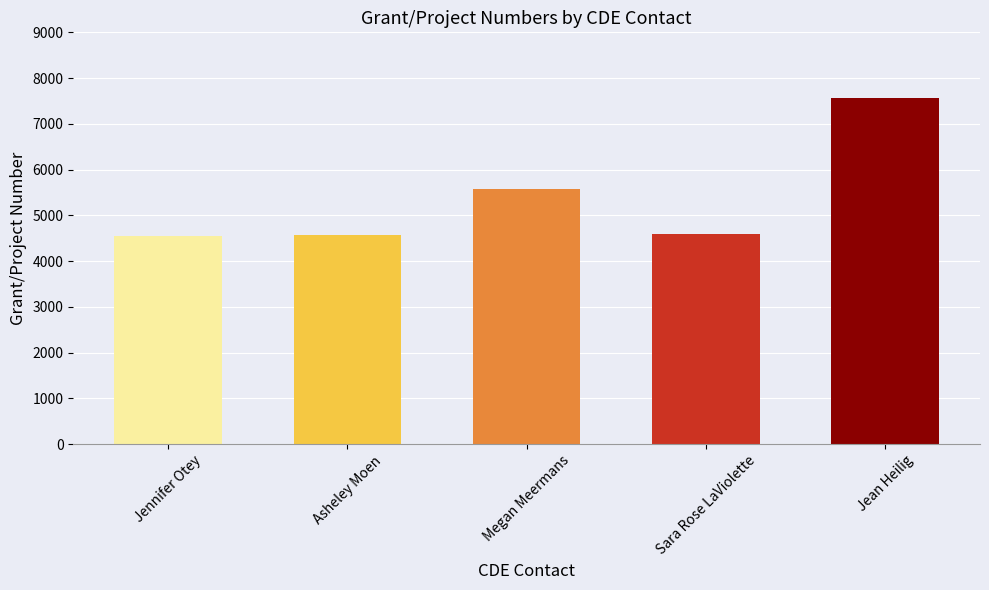

What is the approximate value at Jean Heilig, to the nearest 100?

7600